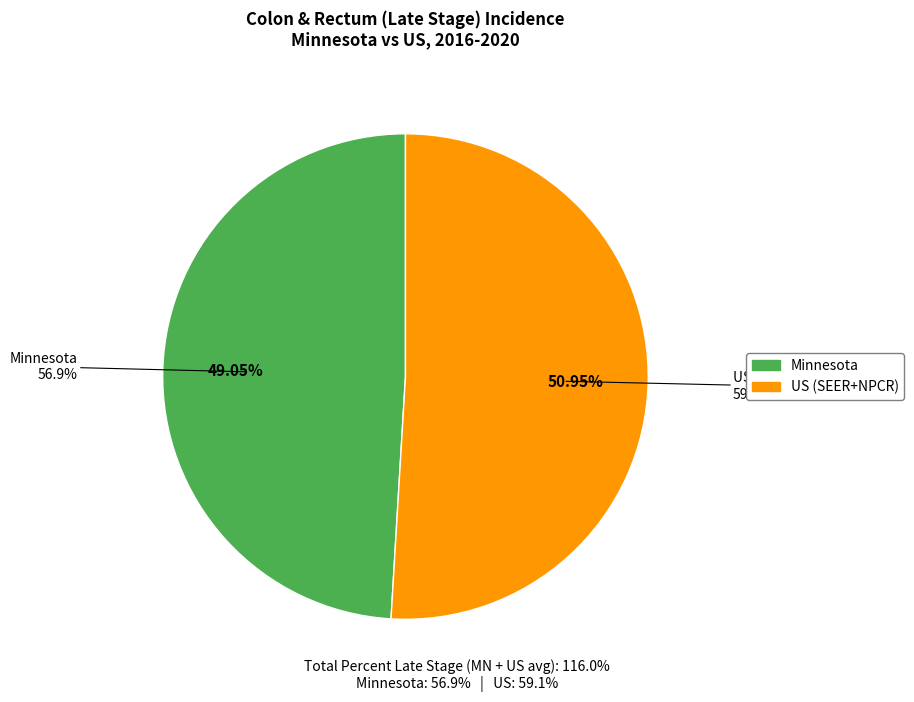

Rank the categories by value from lowest to highest.

Minnesota, US (SEER+NPCR)